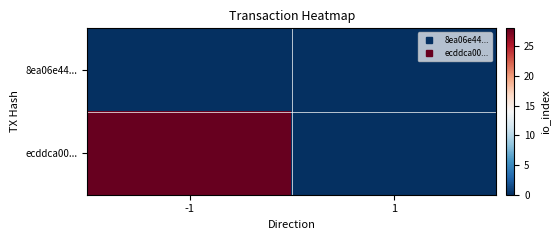

Reading right to left, transcribe all the data shown in this chart.

8ea06e44...: 1=0	-1=0
ecddca00...: 1=0	-1=28